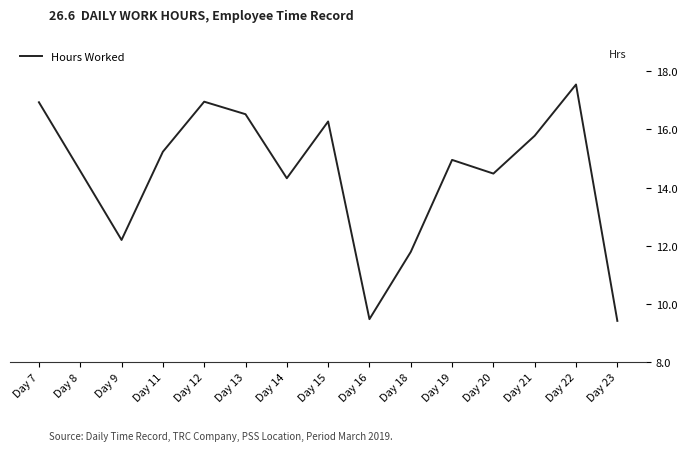

At which label is the value closest to 13?

Day 9